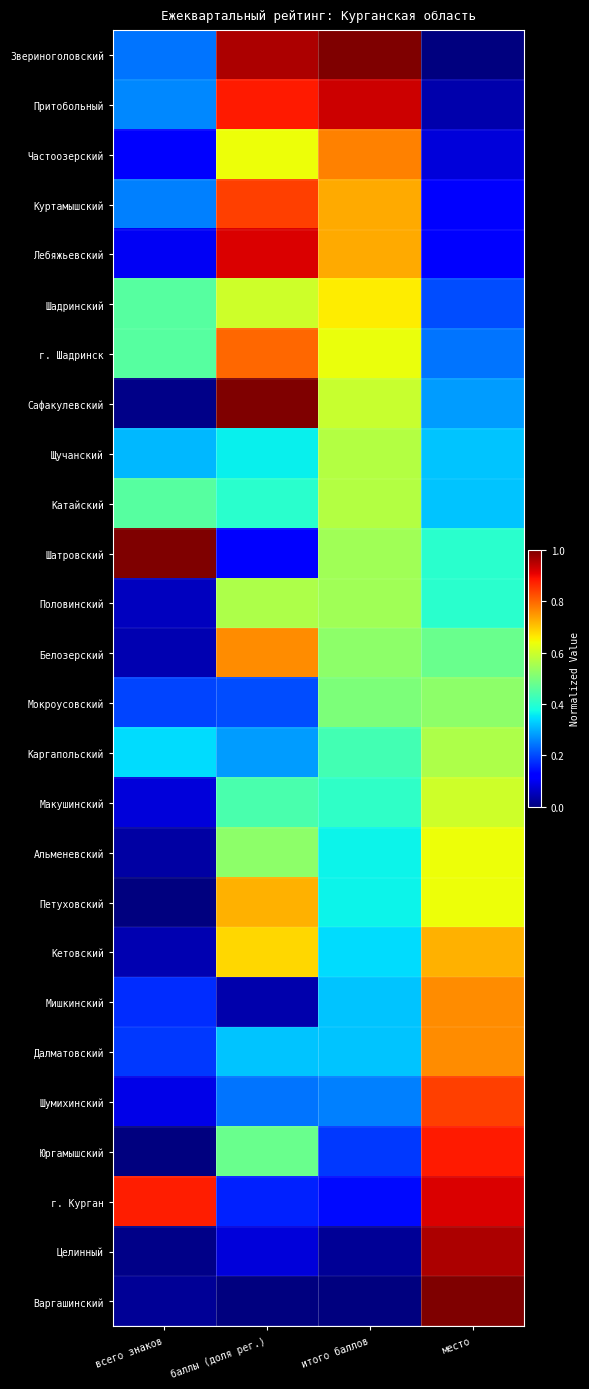

Reading left to right, list all the values displayed in this chart.

Звериноголовский: всего знаков=0.2	баллы (доля рег.)=1.0	итого баллов=1.0	место=0.0
Притобольный: всего знаков=0.3	баллы (доля рег.)=0.9	итого баллов=0.9	место=0.0
Частоозерский: всего знаков=0.1	баллы (доля рег.)=0.6	итого баллов=0.8	место=0.1
Куртамышский: всего знаков=0.2	баллы (доля рег.)=0.8	итого баллов=0.7	место=0.1
Лебяжьевский: всего знаков=0.1	баллы (доля рег.)=0.9	итого баллов=0.7	место=0.1
Шадринский: всего знаков=0.5	баллы (доля рег.)=0.6	итого баллов=0.7	место=0.2
г. Шадринск: всего знаков=0.5	баллы (доля рег.)=0.8	итого баллов=0.6	место=0.2
Сафакулевский: всего знаков=0.0	баллы (доля рег.)=1.0	итого баллов=0.6	место=0.3
Щучанский: всего знаков=0.3	баллы (доля рег.)=0.4	итого баллов=0.6	место=0.3
Катайский: всего знаков=0.5	баллы (доля рег.)=0.4	итого баллов=0.6	место=0.3
Шатровский: всего знаков=1.0	баллы (доля рег.)=0.1	итого баллов=0.5	место=0.4
Половинский: всего знаков=0.1	баллы (доля рег.)=0.6	итого баллов=0.5	место=0.4
Белозерский: всего знаков=0.0	баллы (доля рег.)=0.8	итого баллов=0.5	место=0.5
Мокроусовский: всего знаков=0.2	баллы (доля рег.)=0.2	итого баллов=0.5	место=0.5
Каргапольский: всего знаков=0.3	баллы (доля рег.)=0.3	итого баллов=0.4	место=0.6
Макушинский: всего знаков=0.1	баллы (доля рег.)=0.4	итого баллов=0.4	место=0.6
Альменевский: всего знаков=0.0	баллы (доля рег.)=0.5	итого баллов=0.4	место=0.6
Петуховский: всего знаков=0.0	баллы (доля рег.)=0.7	итого баллов=0.4	место=0.6
Кетовский: всего знаков=0.0	баллы (доля рег.)=0.7	итого баллов=0.3	место=0.7
Мишкинский: всего знаков=0.2	баллы (доля рег.)=0.0	итого баллов=0.3	место=0.8
Далматовский: всего знаков=0.2	баллы (доля рег.)=0.3	итого баллов=0.3	место=0.8
Шумихинский: всего знаков=0.1	баллы (доля рег.)=0.2	итого баллов=0.2	место=0.8
Юргамышский: всего знаков=0.0	баллы (доля рег.)=0.5	итого баллов=0.2	место=0.9
г. Курган: всего знаков=0.9	баллы (доля рег.)=0.2	итого баллов=0.1	место=0.9
Целинный: всего знаков=0.0	баллы (доля рег.)=0.1	итого баллов=0.0	место=1.0
Варгашинский: всего знаков=0.0	баллы (доля рег.)=0.0	итого баллов=0.0	место=1.0